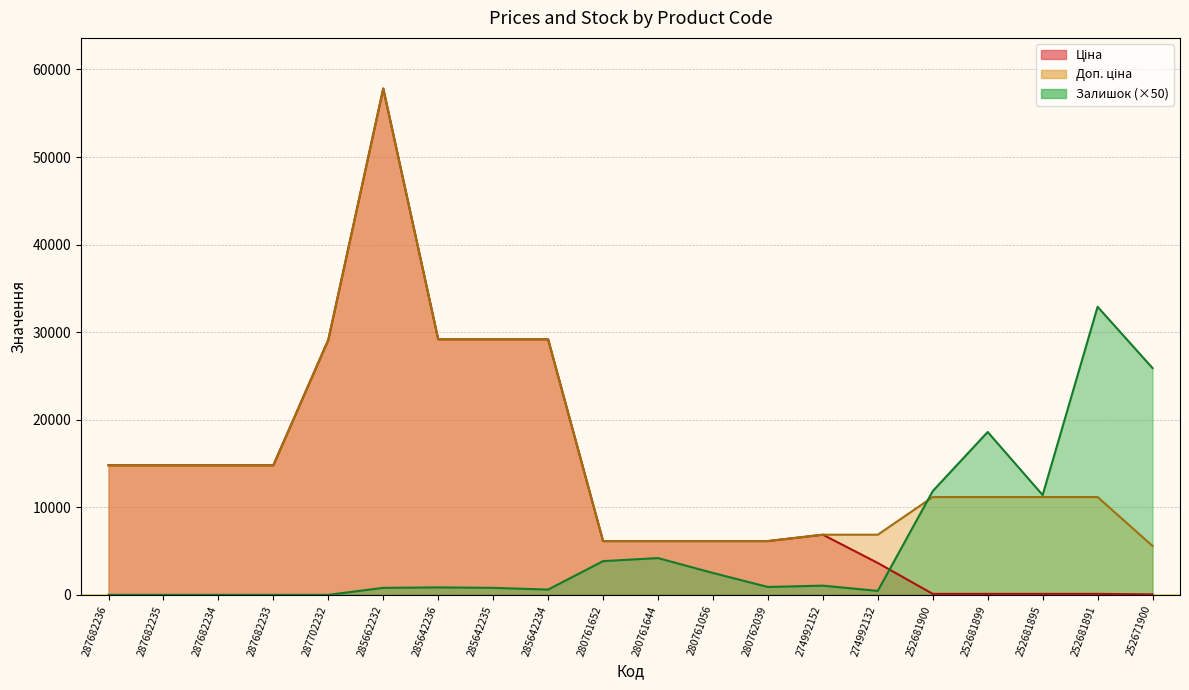

List the labels in order of Залишок value, smallest first.

287682236, 287682235, 287682234, 287682233, 287702232, 274992132, 285642234, 285662232, 285642235, 285642236, 280762039, 274992152, 280761056, 280761652, 280761644, 252681895, 252681900, 252681899, 252671900, 252681891